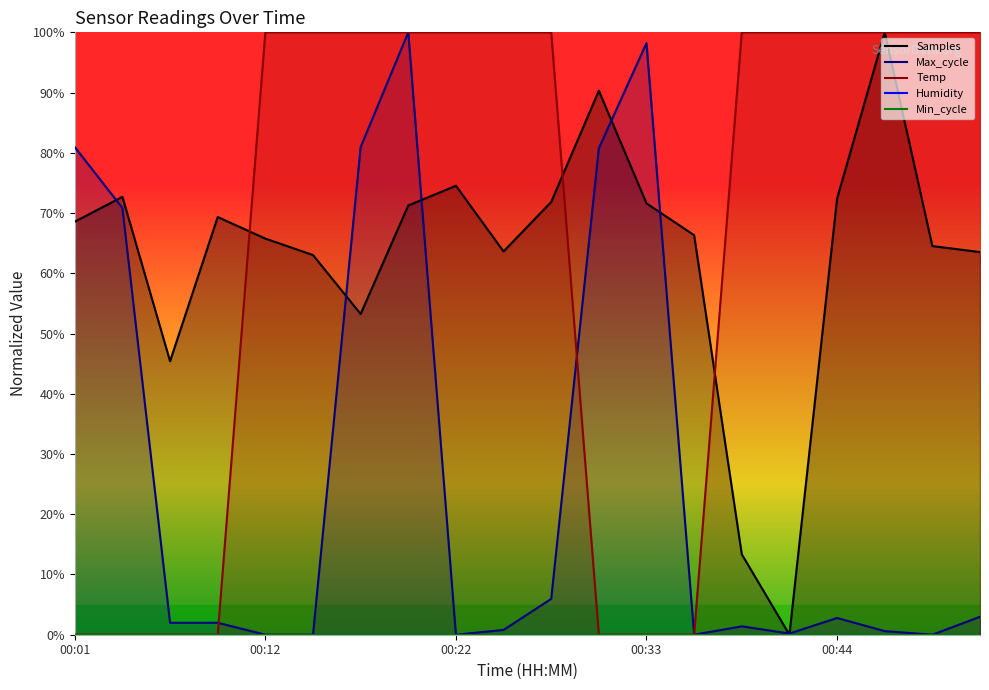

What is the difference between the second highest and minimum values in the Temp series?

1.0